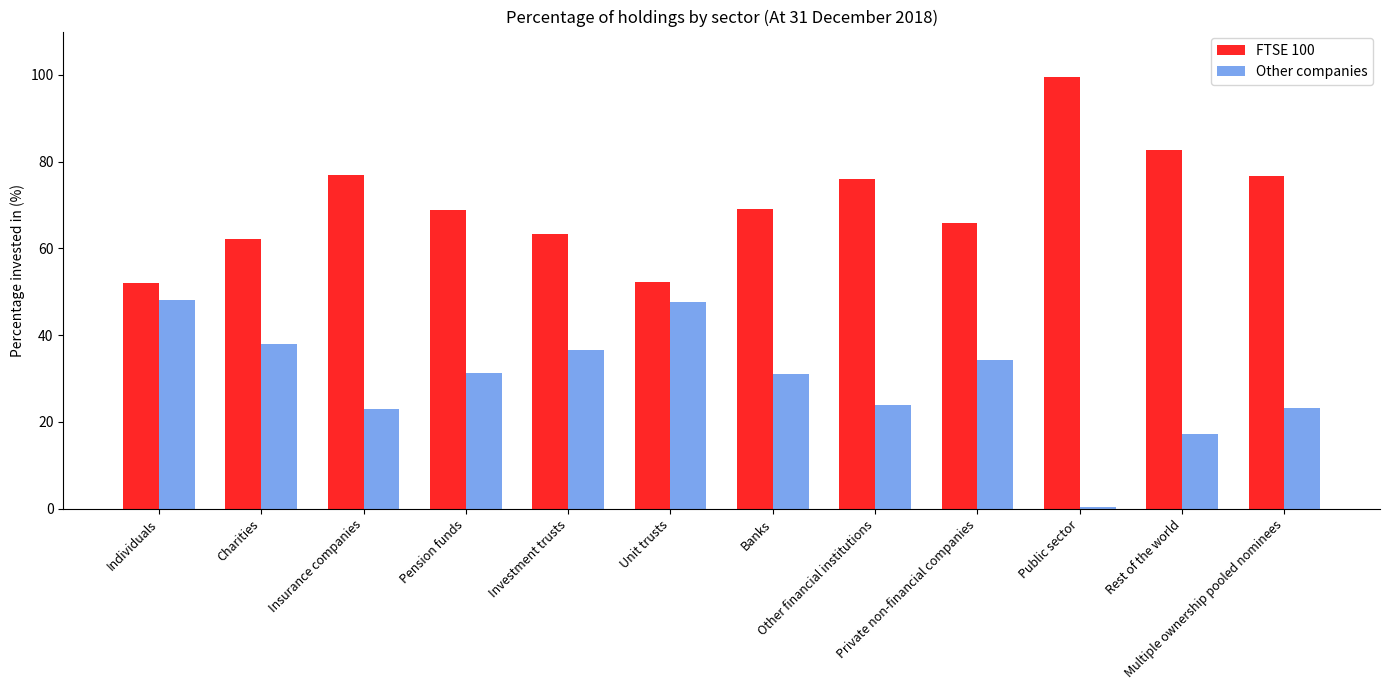

True or false: FTSE 100 has a value of 63.3 at Investment trusts.

True